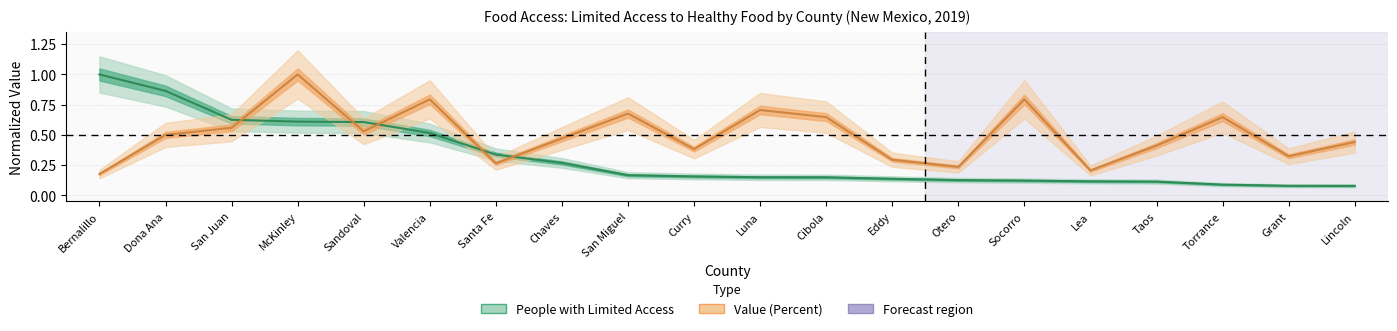

List the series in order of their overall mean, lowest first.

People with Limited Access, Value (Percent)